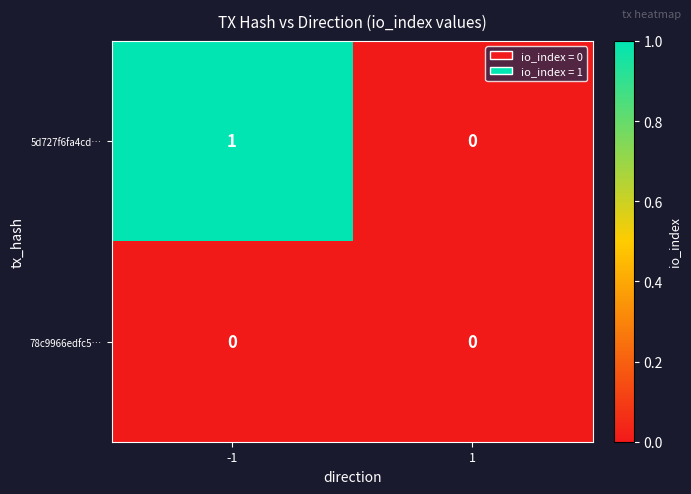

Which series has the largest range (max minus min)?

5d727f6fa4cd…